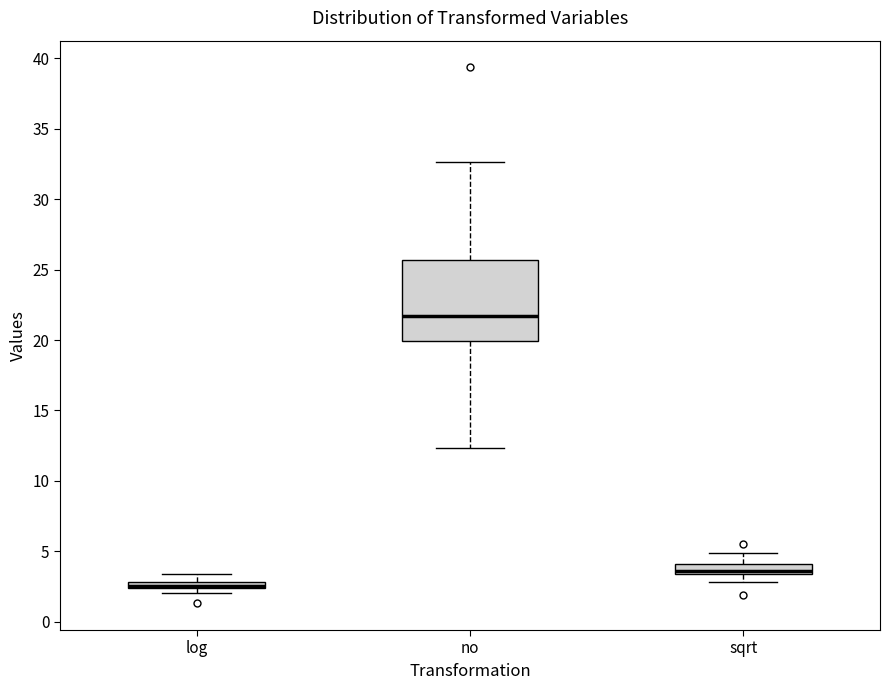

Comparing the boxes themselves (not the whiskers), which one is the tallest?

no